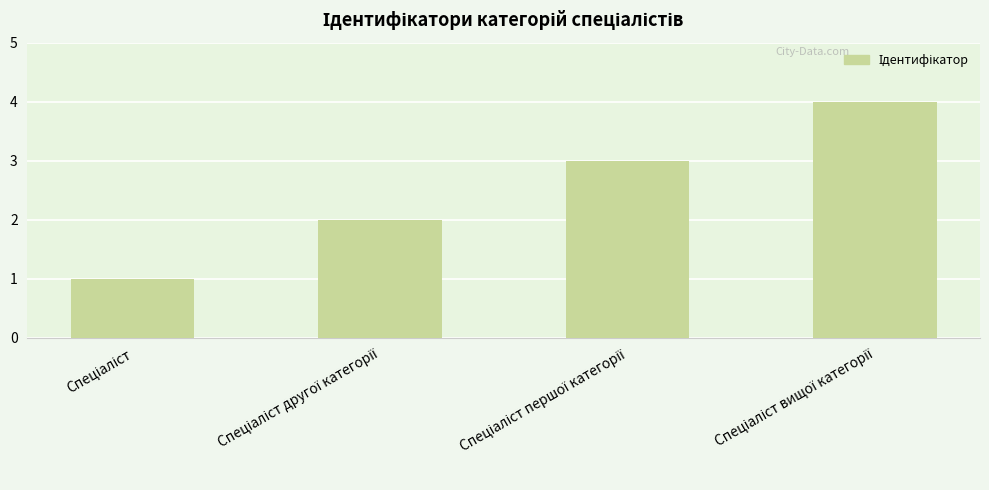

What is the greatest value displayed?

4